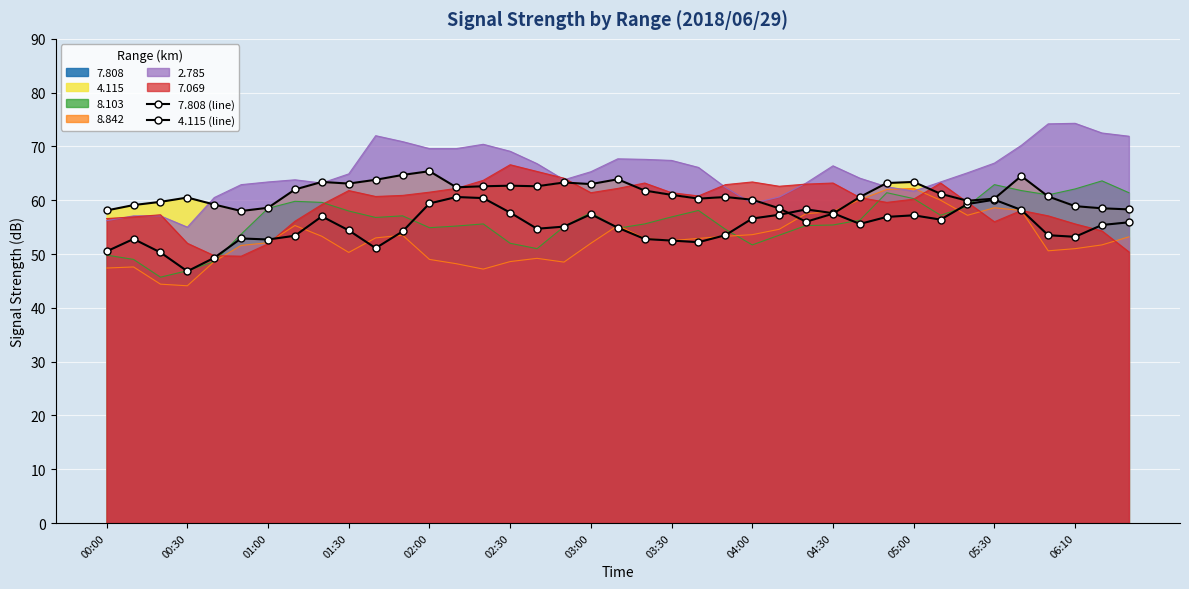

Read the 4.115 (line) value at 28.

60.6